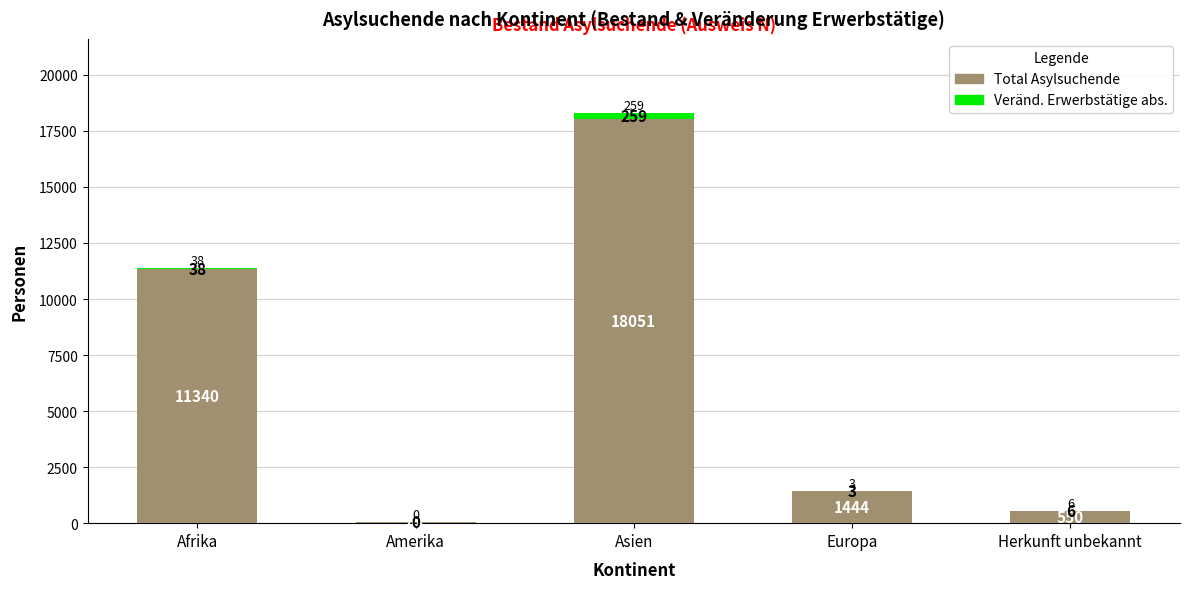

Reading left to right, list the values for the Total Asylsuchende series.

Afrika=11340	Amerika=48	Asien=18051	Europa=1444	Herkunft unbekannt=550